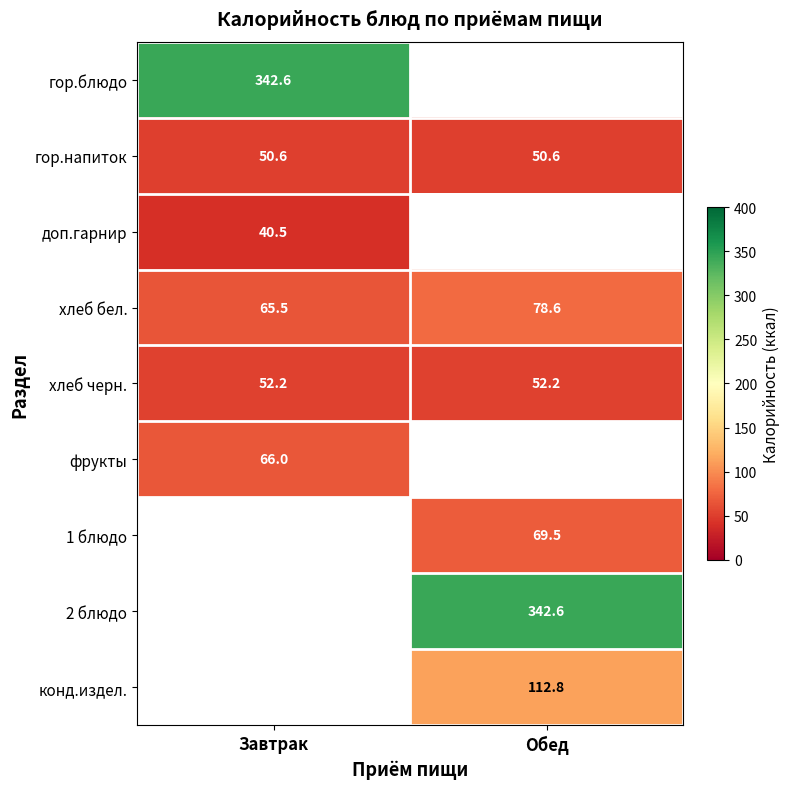

At which label does хлеб бел. reach its minimum?

Завтрак